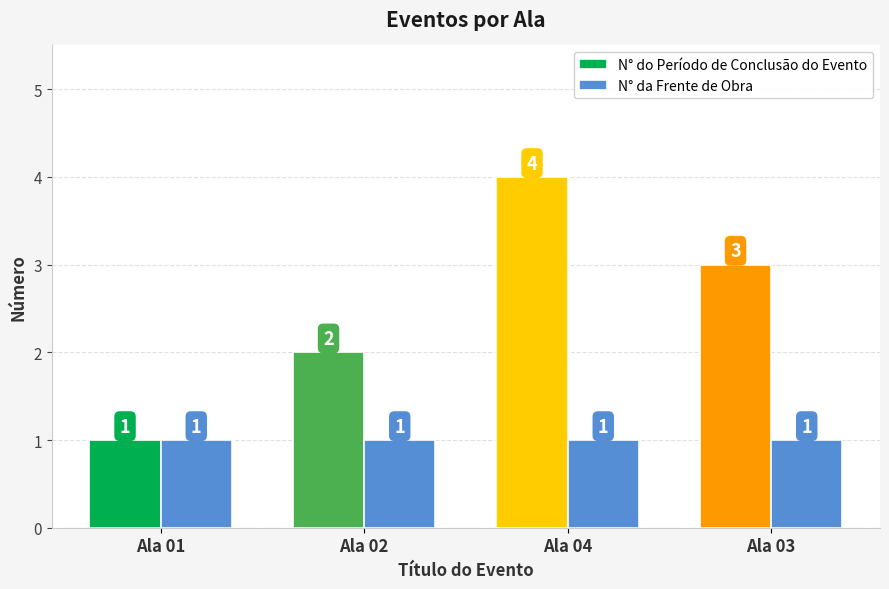

What is the total value across all series at Ala 02?

3